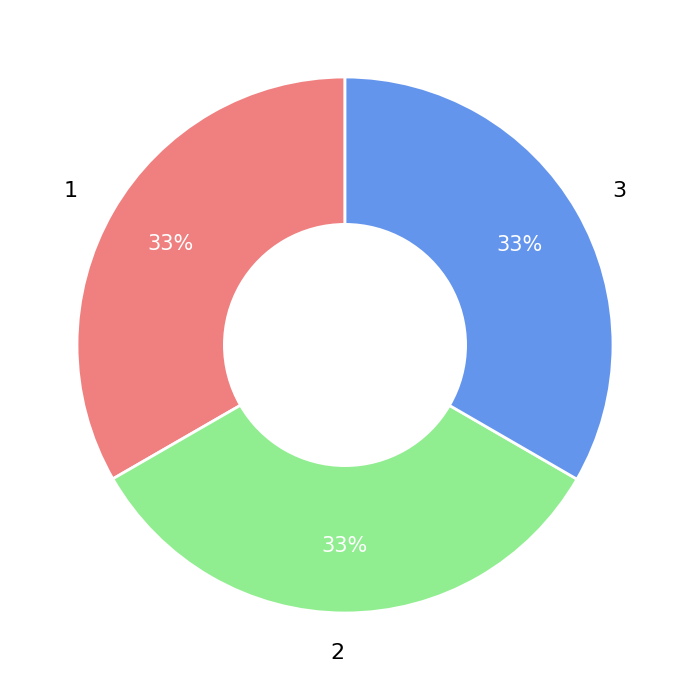

What is the ratio of the value at 2 to the value at 3?

1.0